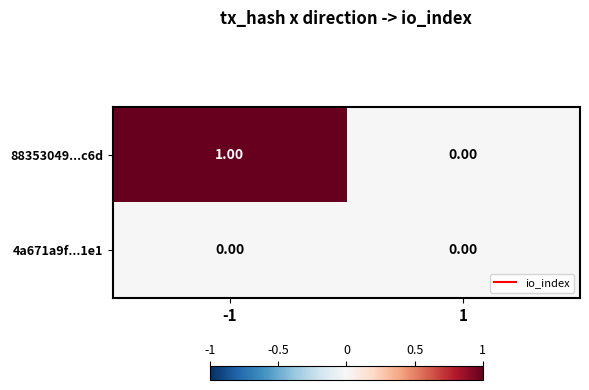

List the series in order of their overall mean, highest first.

88353049...c6d, 4a671a9f...1e1